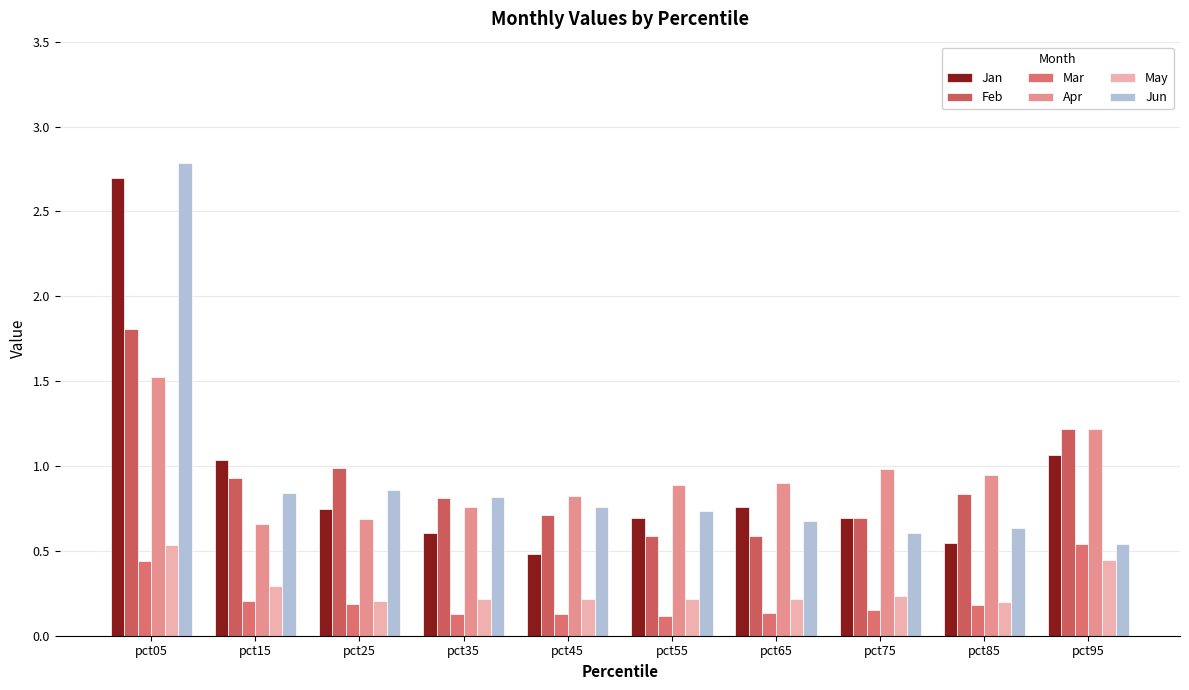

List the labels in order of May value, smallest first.

pct85, pct25, pct65, pct35, pct55, pct45, pct75, pct15, pct95, pct05